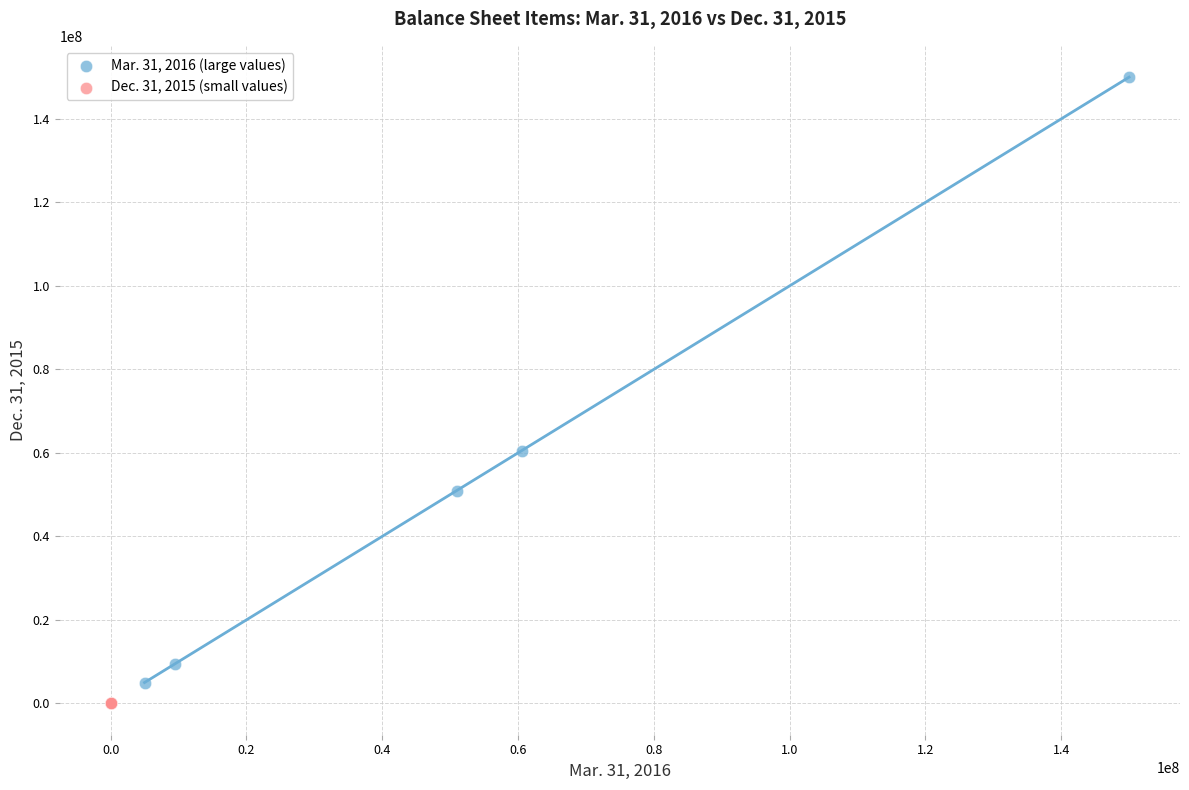

Which series has the widest spread of Y values?

Mar. 31, 2016 (large values)